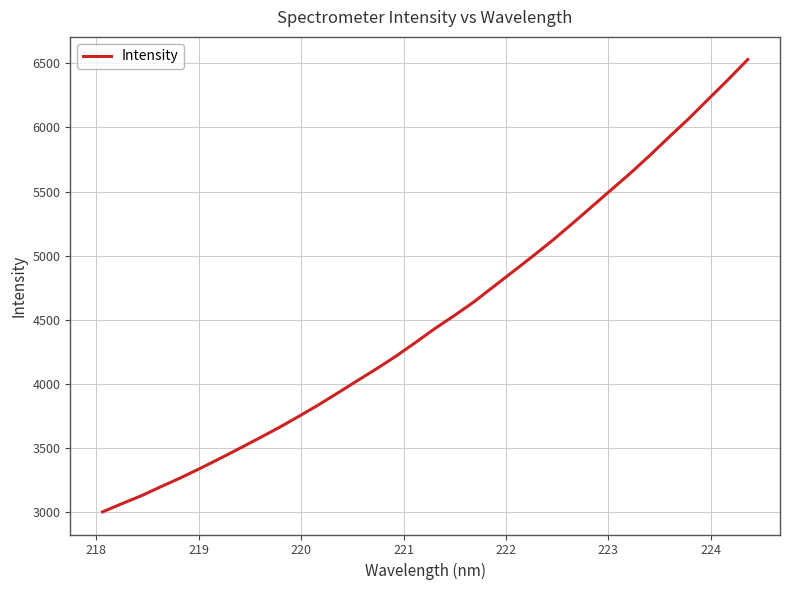

What is the greatest value displayed?

6529.0